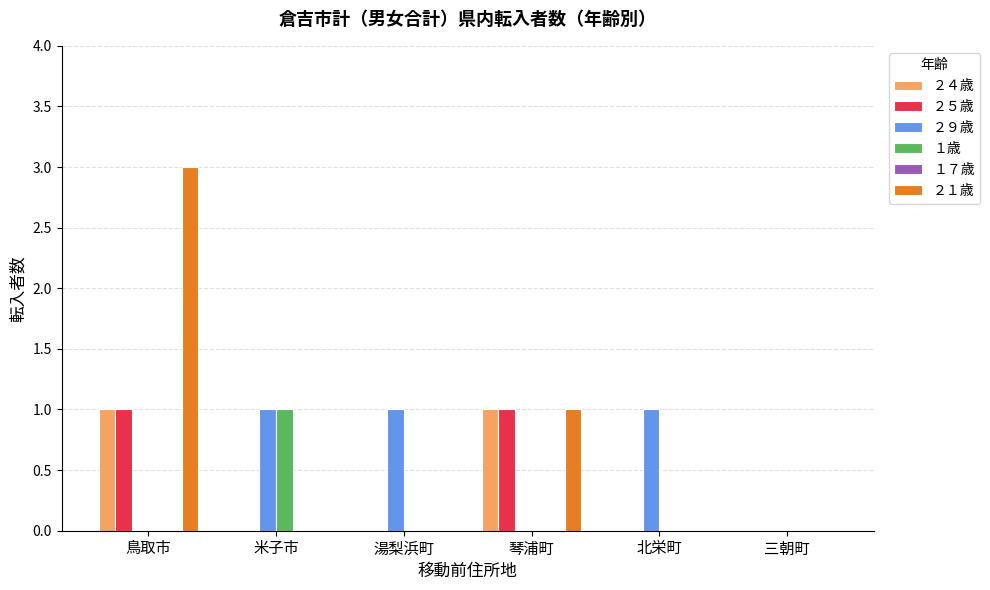

How many groups of bars are there?

6